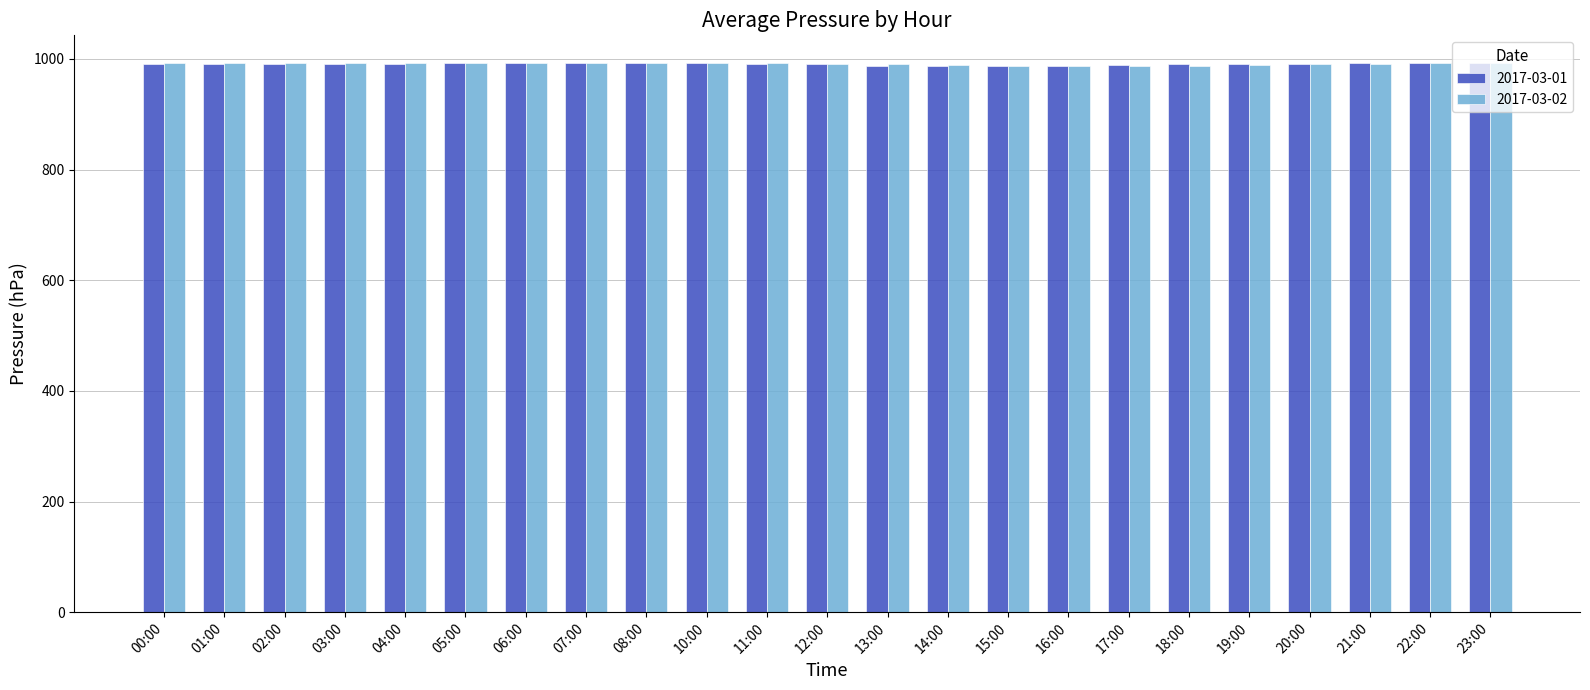

What is the sum of all 2017-03-01 values?

22786